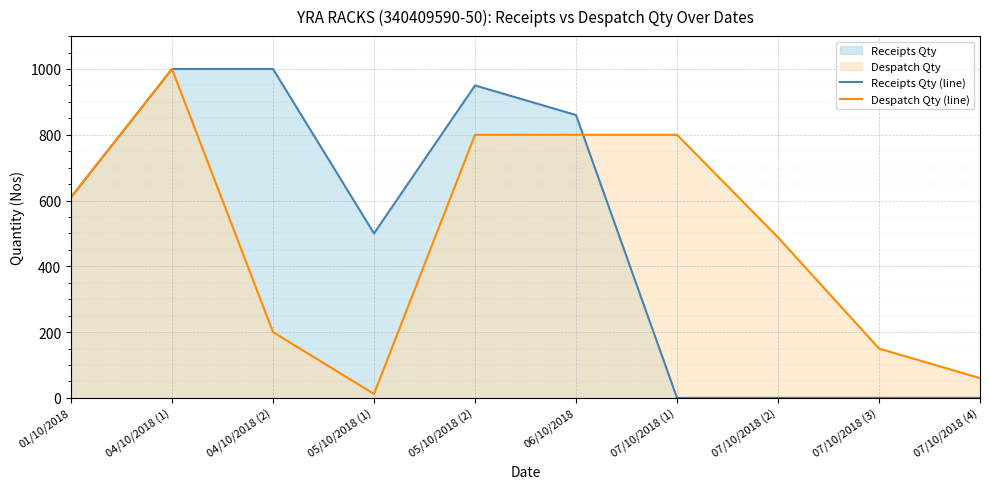

True or false: Receipts Qty (line) has a value of 618 at 07/10/2018 (1).

False